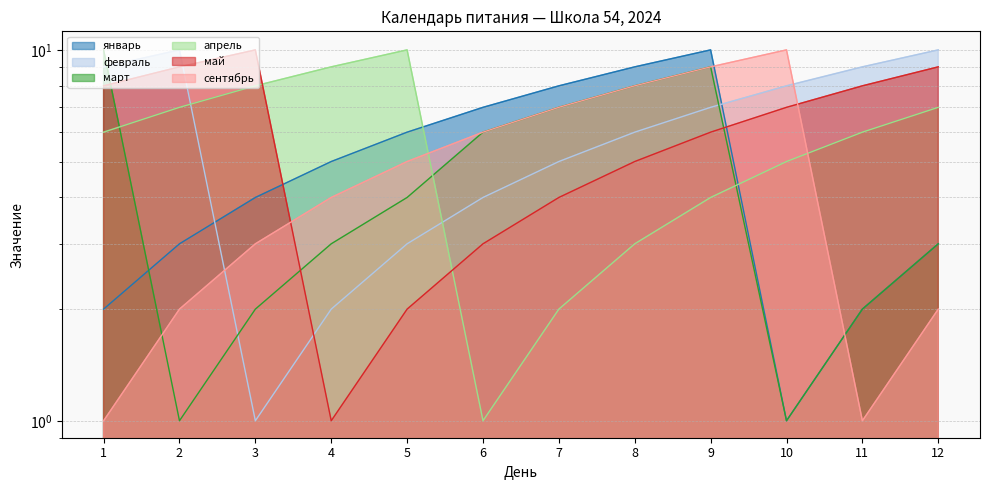

Reading left to right, what are all the values shown in this chart?

январь: 1=2	2=3	3=4	4=5	5=6	6=7	7=8	8=9	9=10	10=1	11=2	12=3
февраль: 1=9	2=10	3=1	4=2	5=3	6=4	7=5	8=6	9=7	10=8	11=9	12=10
март: 1=10	2=1	3=2	4=3	5=4	6=6	7=7	8=8	9=9	10=1	11=2	12=3
апрель: 1=6	2=7	3=8	4=9	5=10	6=1	7=2	8=3	9=4	10=5	11=6	12=7
май: 1=8	2=9	3=10	4=1	5=2	6=3	7=4	8=5	9=6	10=7	11=8	12=9
сентябрь: 1=1	2=2	3=3	4=4	5=5	6=6	7=7	8=8	9=9	10=10	11=1	12=2